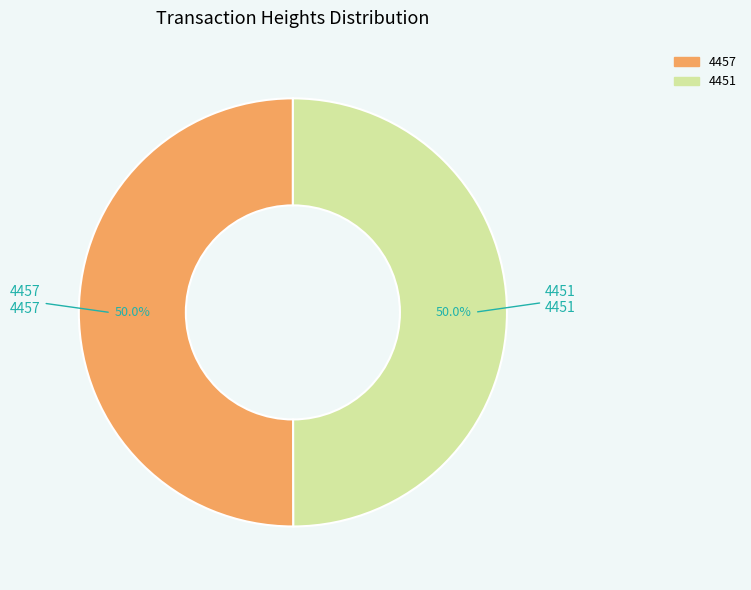

What percentage is the 4457 slice, to the nearest percent?

50%